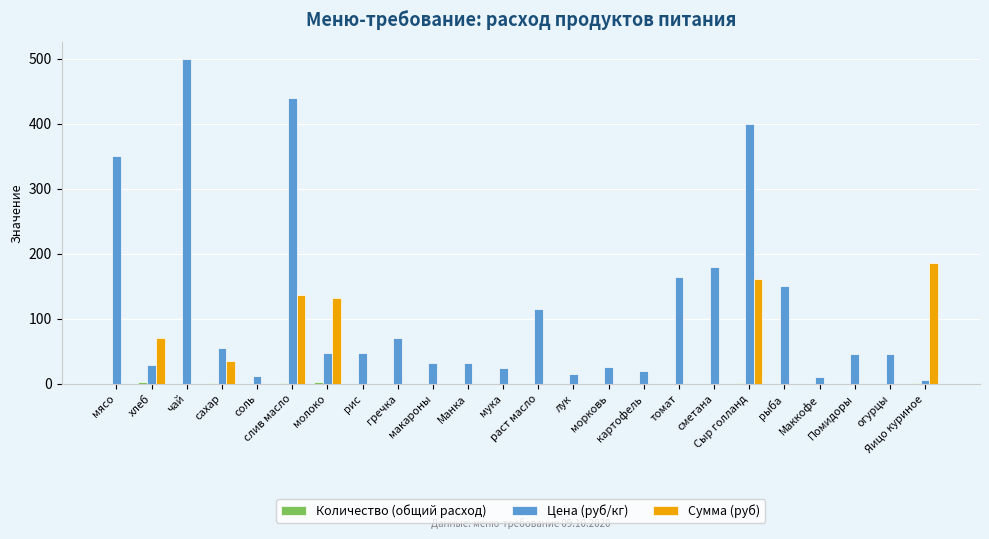

What is the spread (max minus min) of values at хлеб?

68.4